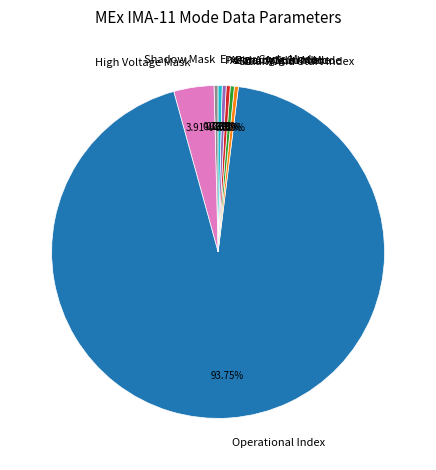

Does any single category account for the majority?

Yes